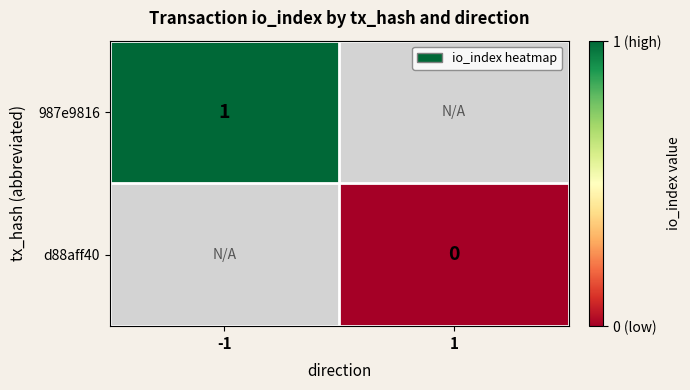

The 987e9816 series shows 0 at -1. True or false?

False